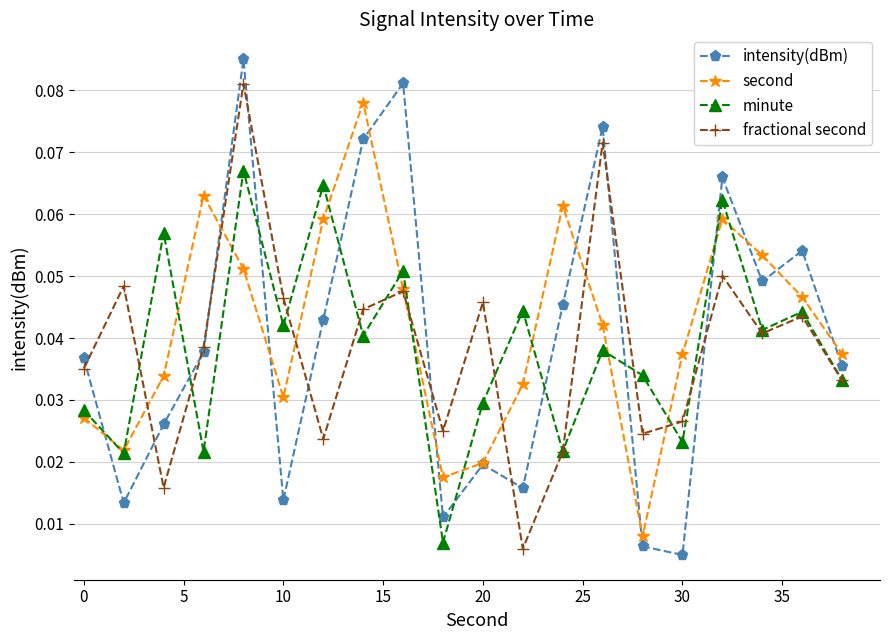

True or false: second has more than 2 points higher than both neighbors.

True